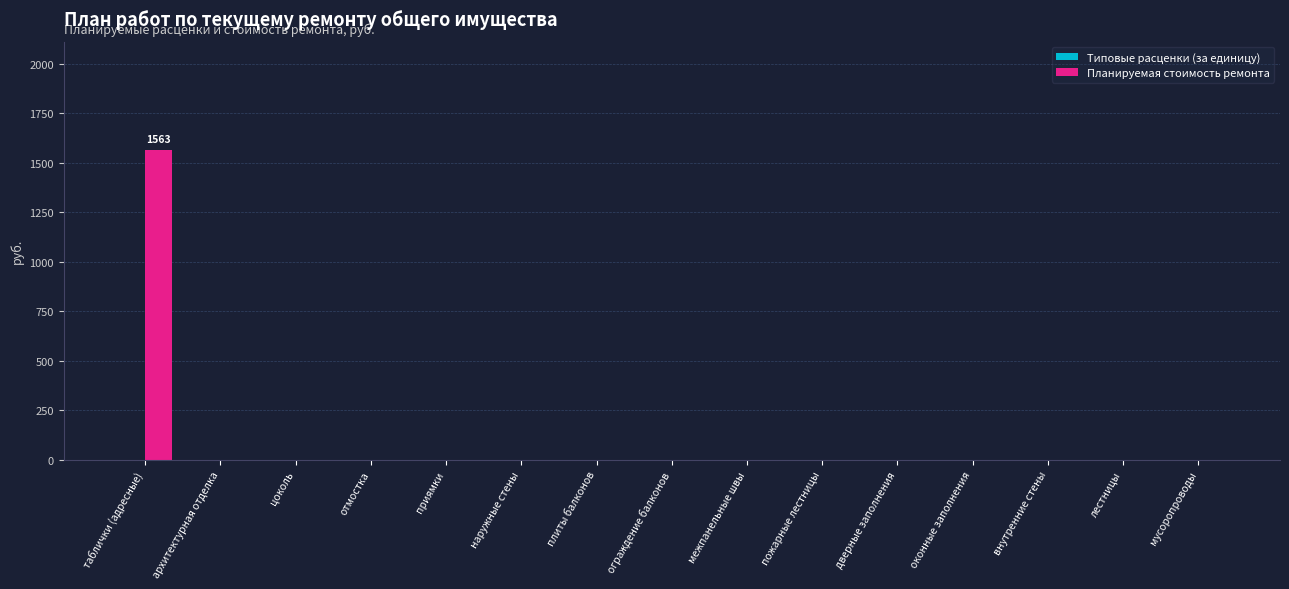

Reading left to right, list all the values displayed in this chart.

таблички (адресные)=1563.4	архитектурная отделка=0.0	цоколь=0.0	отмостка=0.0	приямки=0.0	наружные стены=0.0	плиты балконов=0.0	ограждение балконов=0.0	межпанельные швы=0.0	пожарные лестницы=0.0	дверные заполнения=0.0	оконные заполнения=0.0	внутренние стены=0.0	лестницы=0.0	мусоропроводы=0.0